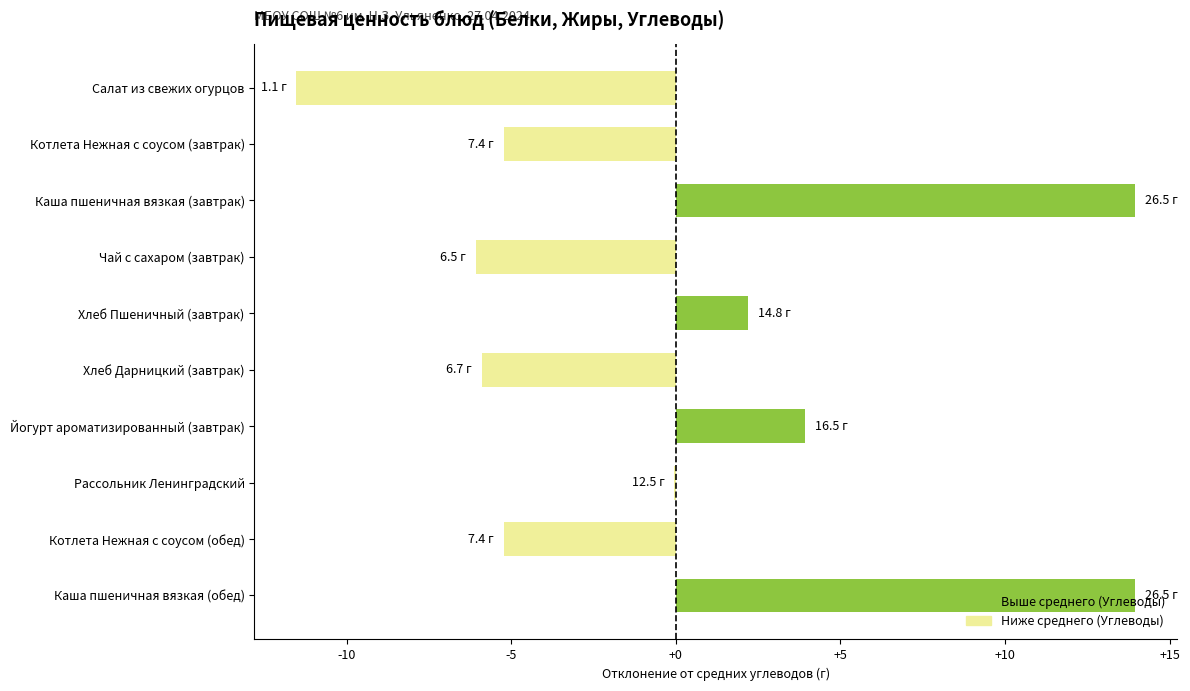

What is the greatest value displayed?

13.9